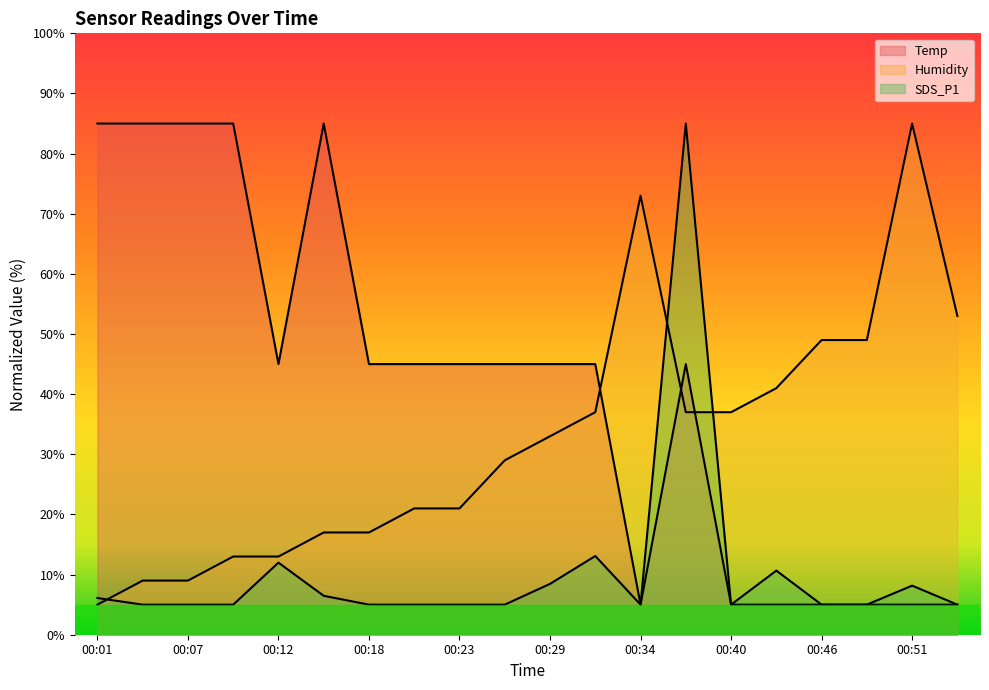

How many Temp values are between 5 and 85?

20